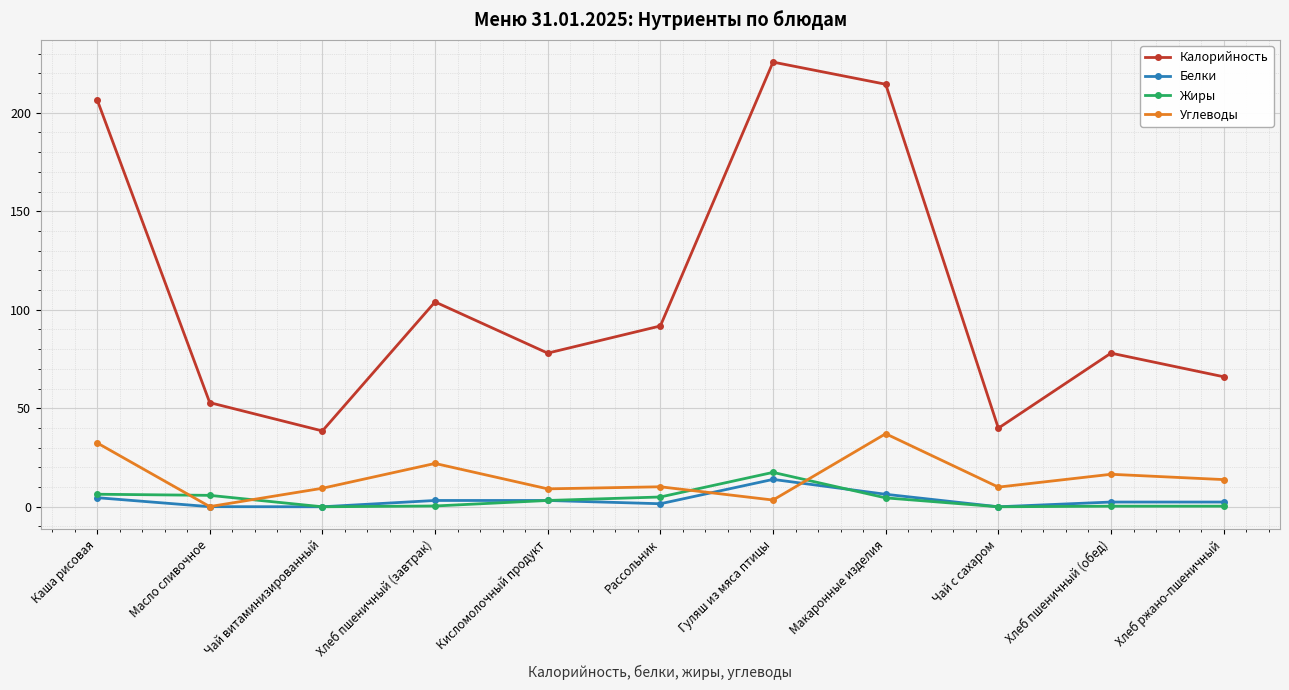

What is the difference between the Калорийность values at Хлеб пшеничный (обед) and Рассольник?

13.8